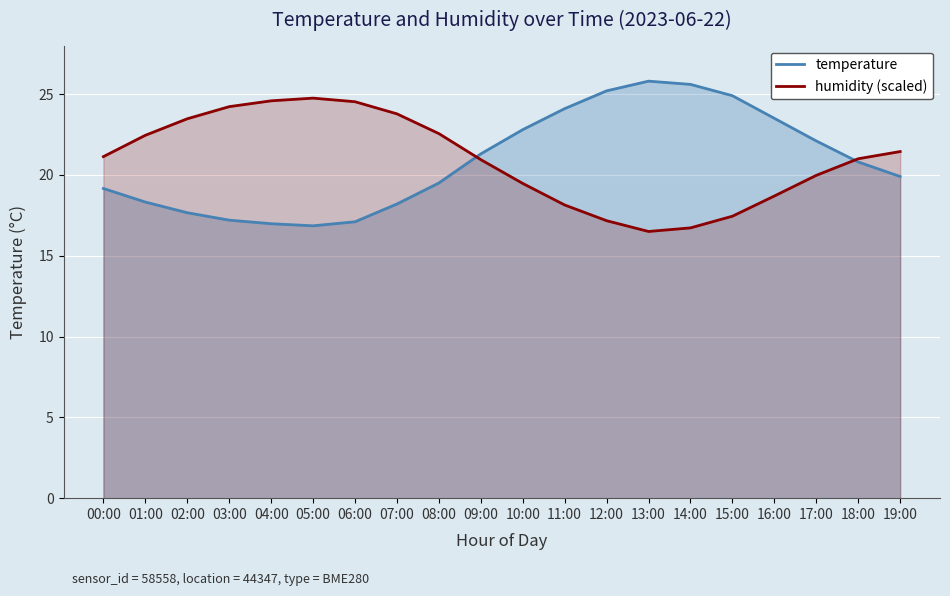

True or false: temperature has a value of 19.2 at 00:00.

True